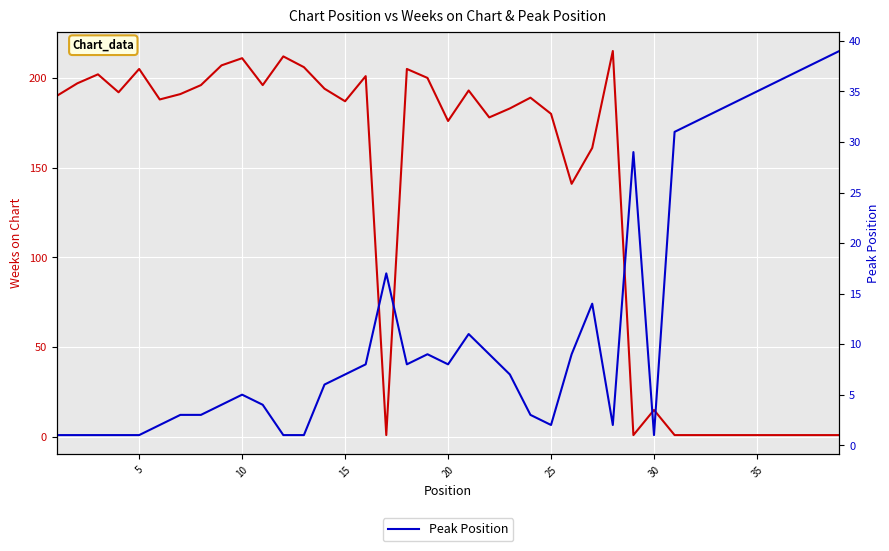

Rank the series by their average value, from highest to lowest.

Weeks on Chart, Peak Position